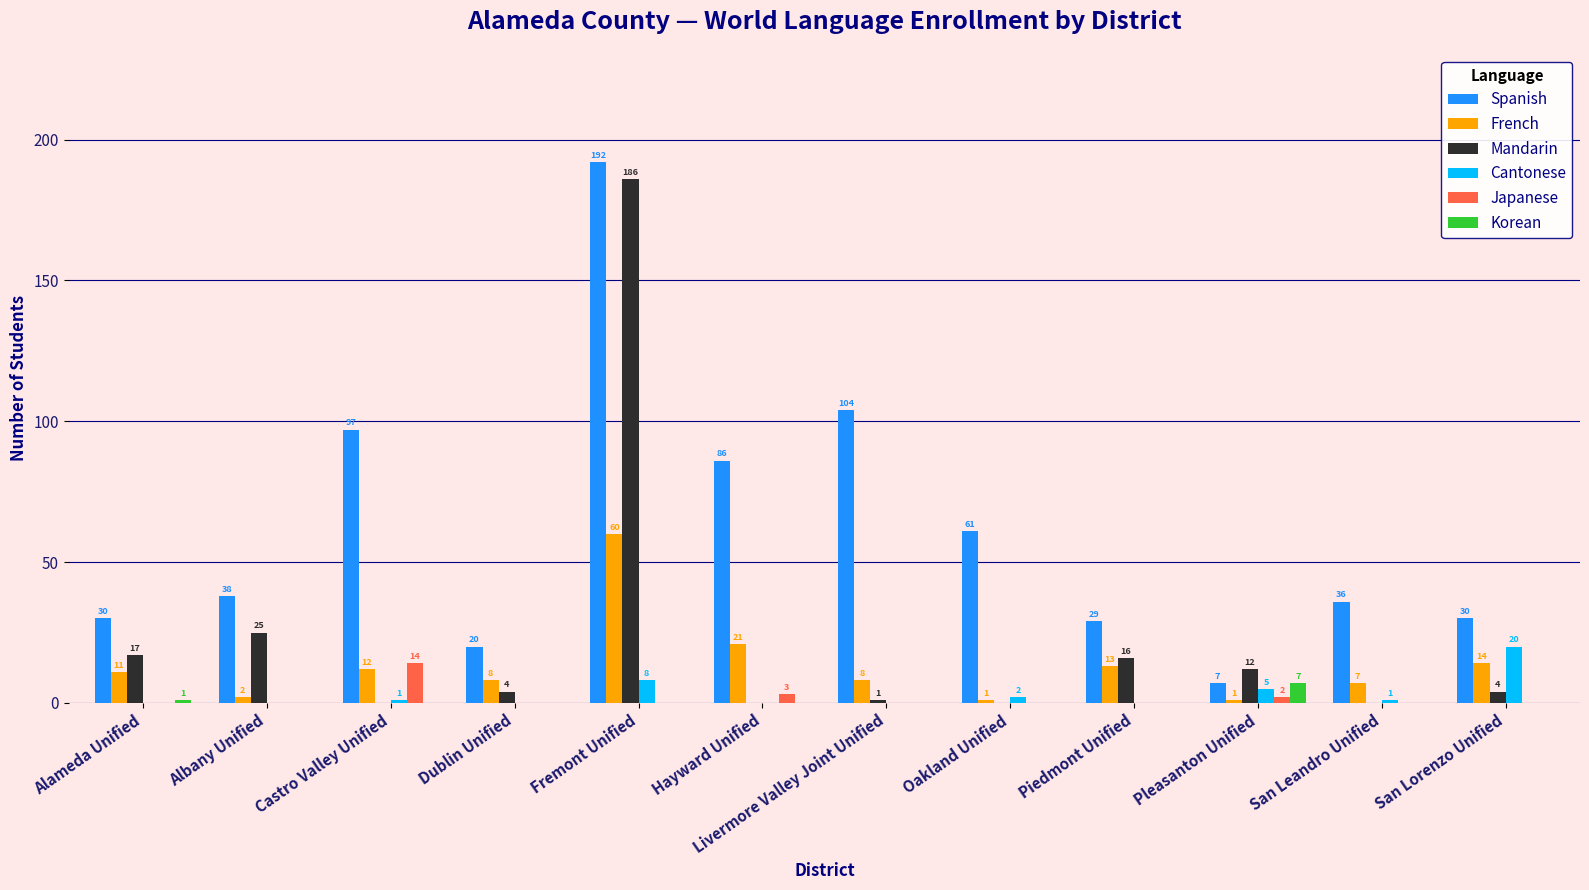

At which category is the sum across all series the highest?

Fremont Unified